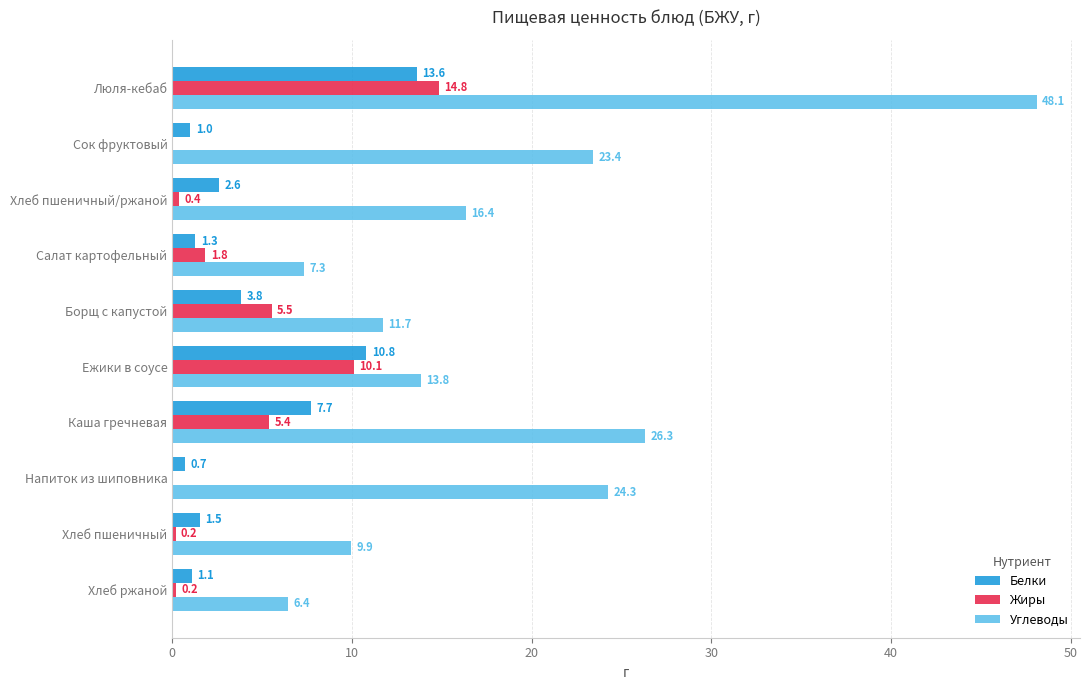

Is it true that Жиры equals 0.2 at Хлеб ржаной?

True